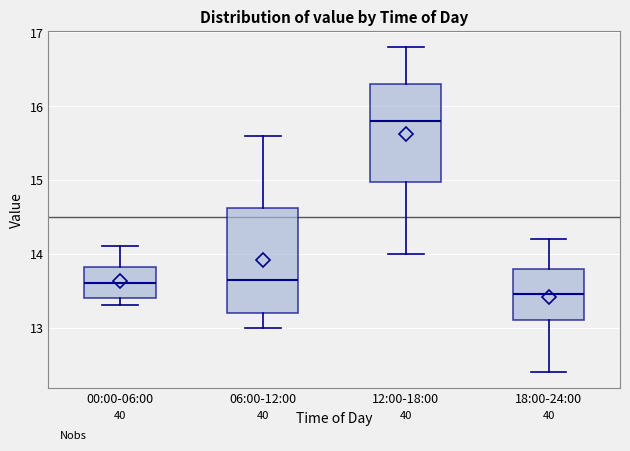

Reading left to right, transcribe this box plot: for each box, give where its median line is, the range the box spans, and where its two whiskers end, as read against the y-axis. The values are not printed on the chart, so give them approximately, as read against the axis.

00:00-06:00: median 13.6, box 13.4 to 13.8, whiskers 13.3 to 14.1
06:00-12:00: median 13.7, box 13.2 to 14.6, whiskers 13.0 to 15.6
12:00-18:00: median 15.8, box 15.0 to 16.3, whiskers 14.0 to 16.8
18:00-24:00: median 13.5, box 13.1 to 13.8, whiskers 12.4 to 14.2